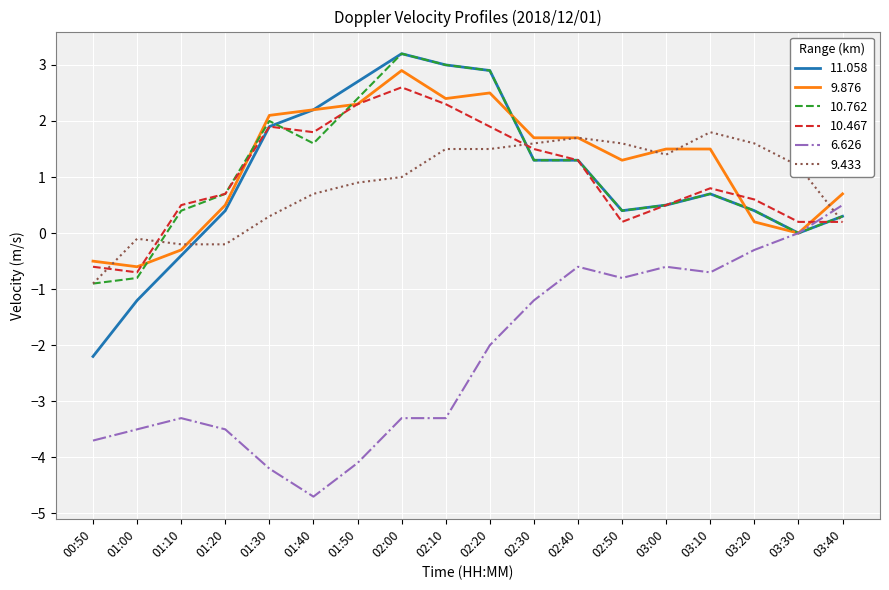

Is it true that 6.626 equals -1.5 at 01:10?

False